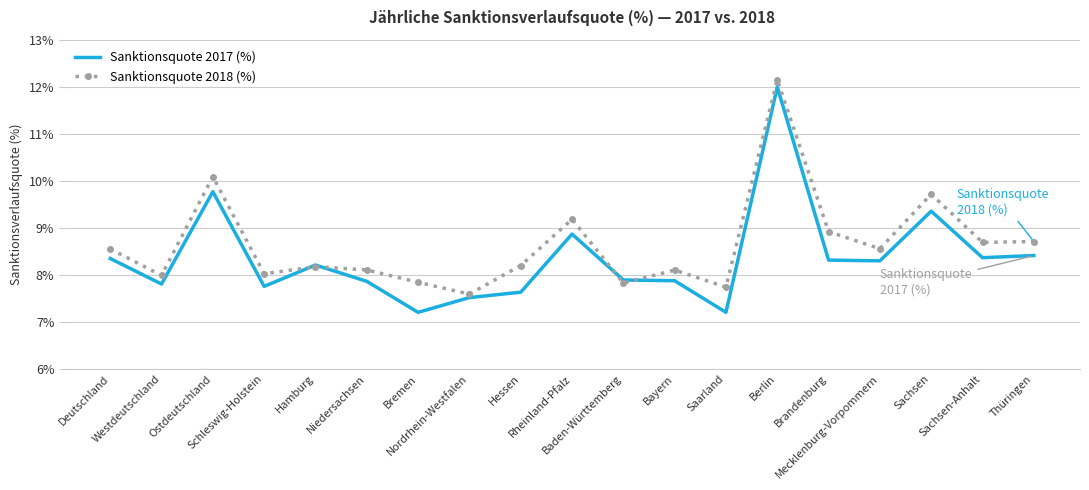

The Sanktionsquote 2018 (%) series shows 8.7 at Sachsen-Anhalt. True or false?

True